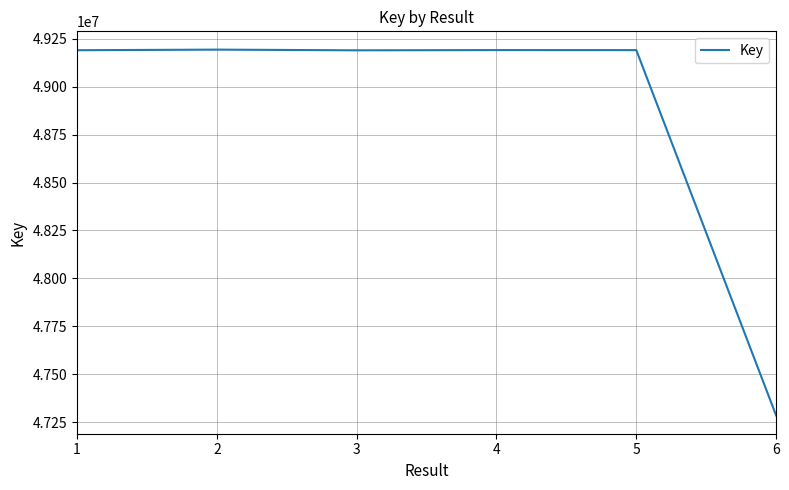

What is the change in value from 4 to 6?

-1907253